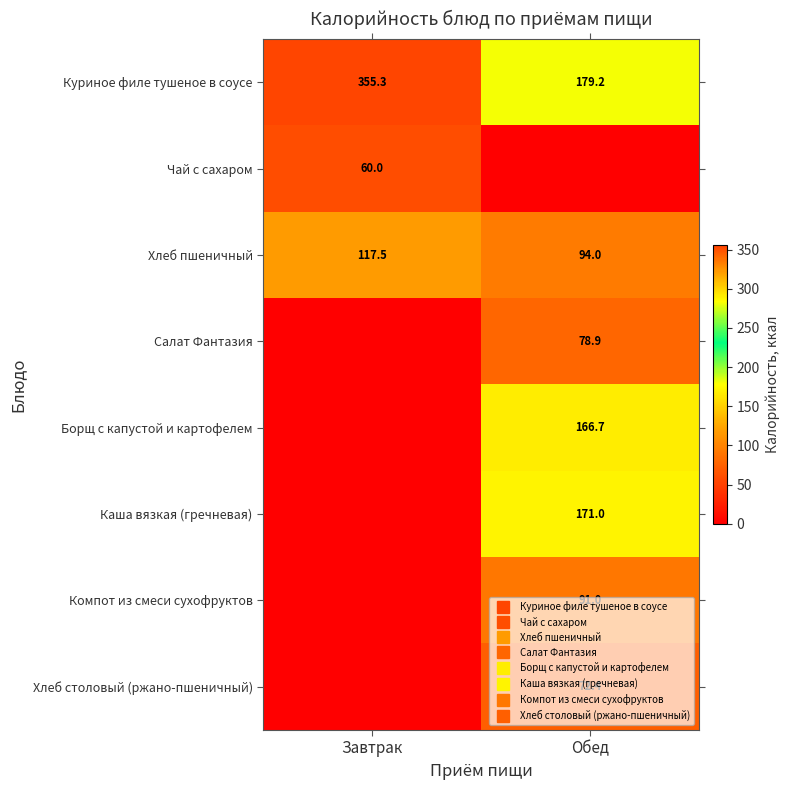

Which series changed the most between Завтрак and Обед?

Куриное филе тушеное в соусе